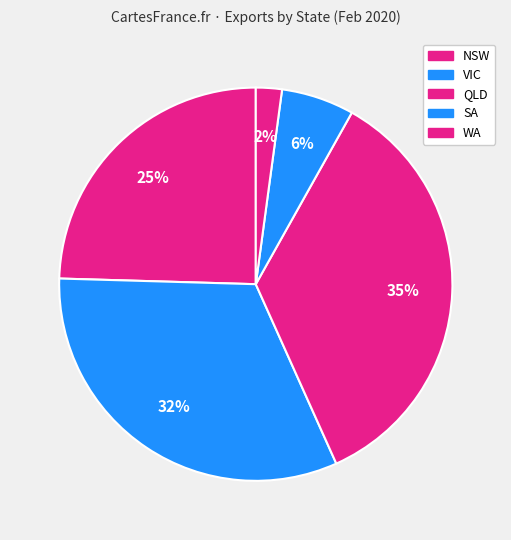

How many segments does this pie chart have?

5